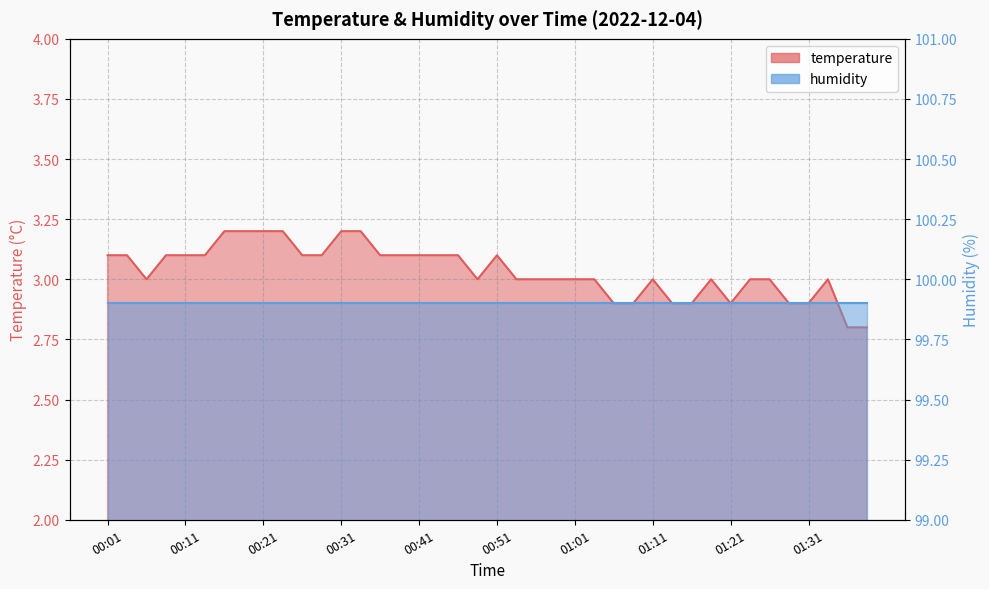

Rank the categories by value from highest to lowest.

00:16, 00:19, 00:21, 00:24, 00:31, 00:34, 00:01, 00:04, 00:09, 00:11, 00:14, 00:26, 00:29, 00:36, 00:39, 00:41, 00:44, 00:46, 00:51, 00:06, 00:49, 00:54, 00:56, 00:59, 01:01, 01:04, 01:11, 01:19, 01:24, 01:26, 01:34, 01:06, 01:09, 01:14, 01:16, 01:21, 01:29, 01:31, 01:36, 01:39